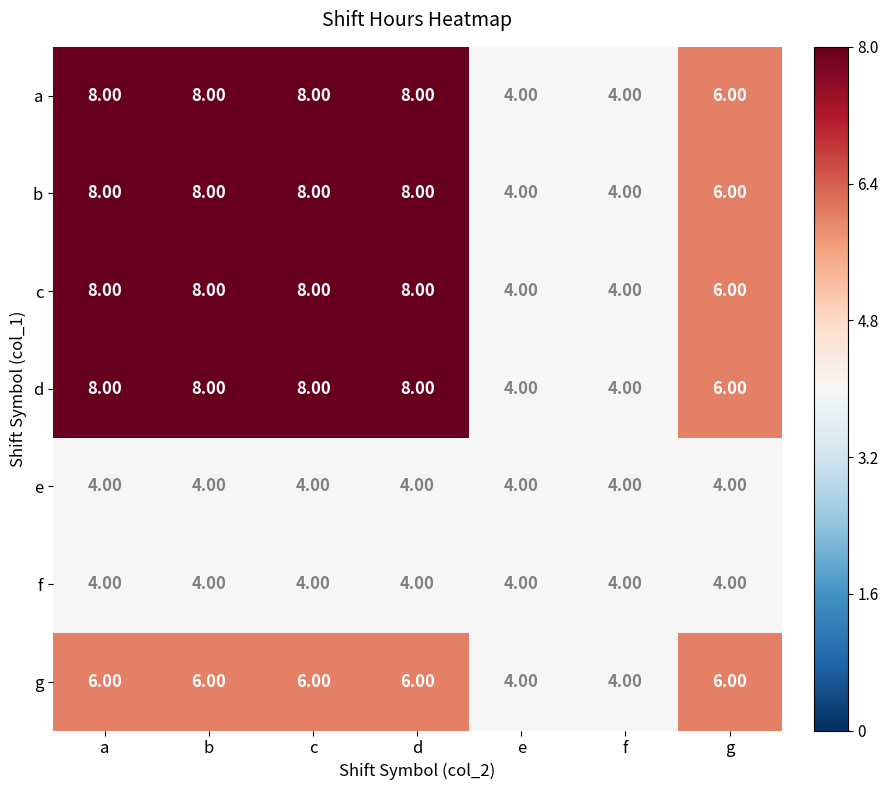

What is the sum of the e values at f and b?

8